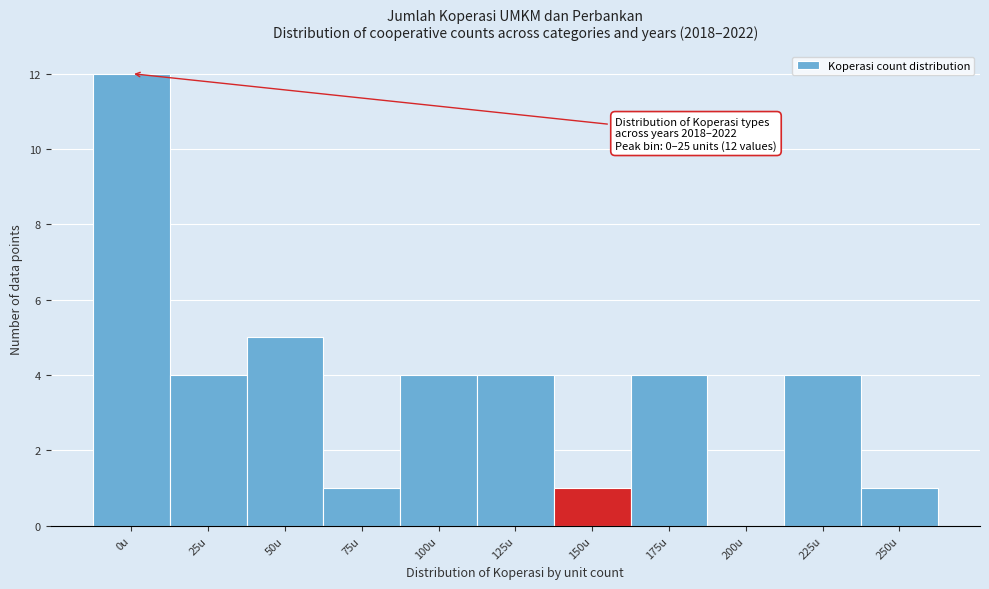

Reading left to right, list all the values displayed in this chart.

0u=12	25u=4	50u=5	75u=1	100u=4	125u=4	150u=1	175u=4	200u=0	225u=4	250u=1